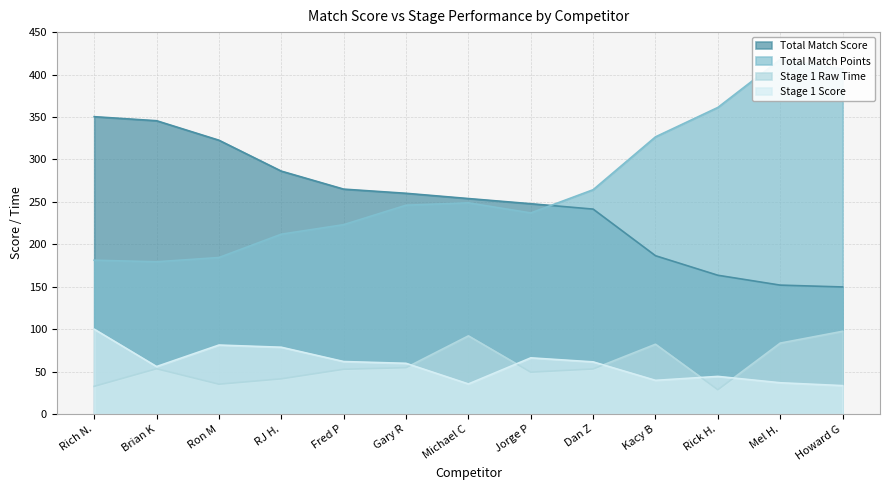

Reading left to right, list all the values displayed in this chart.

Total Match Score: Rich N.=350.4	Brian K=345.6	Ron M=322.6	RJ H.=286.2	Fred P=265.0	Gary R=260.1	Michael C=253.9	Jorge P=247.8	Dan Z=241.5	Kacy B=186.5	Rick H.=163.5	Mel H.=151.9	Howard G=149.8
Total Match Points: Rich N.=181.3	Brian K=179.4	Ron M=184.4	RJ H.=211.9	Fred P=223.2	Gary R=246.1	Michael C=248.8	Jorge P=237.0	Dan Z=264.3	Kacy B=326.6	Rick H.=361.2	Mel H.=417.9	Howard G=406.5
Stage 1 Raw Time: Rich N.=32.7	Brian K=53.4	Ron M=35.2	RJ H.=41.5	Fred P=52.8	Gary R=54.7	Michael C=92.1	Jorge P=49.4	Dan Z=53.1	Kacy B=82.3	Rick H.=28.7	Mel H.=83.6	Howard G=97.5
Stage 1 Score: Rich N.=100.0	Brian K=56.0	Ron M=81.3	RJ H.=78.7	Fred P=61.9	Gary R=59.8	Michael C=35.5	Jorge P=66.2	Dan Z=61.5	Kacy B=39.7	Rick H.=44.4	Mel H.=36.9	Howard G=33.5